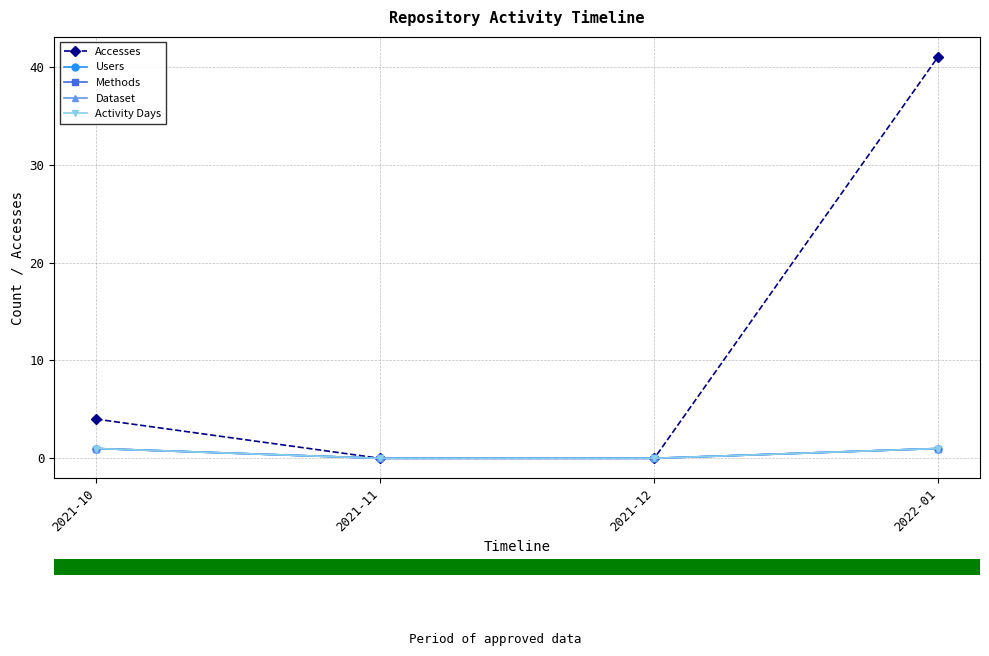

At how many categories does at least one series exceed 11?

1